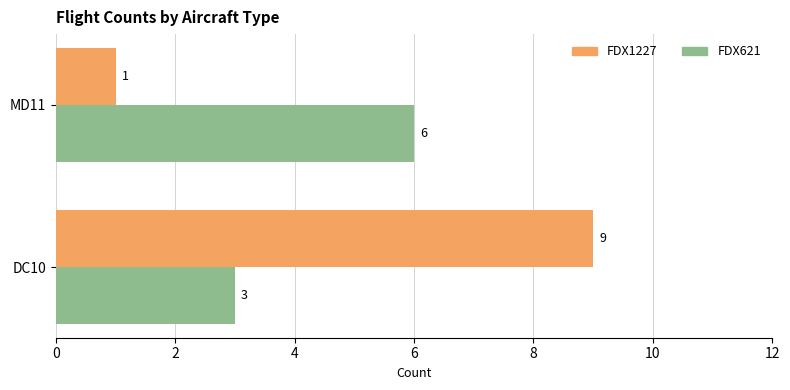

Which series has the largest range (max minus min)?

FDX1227